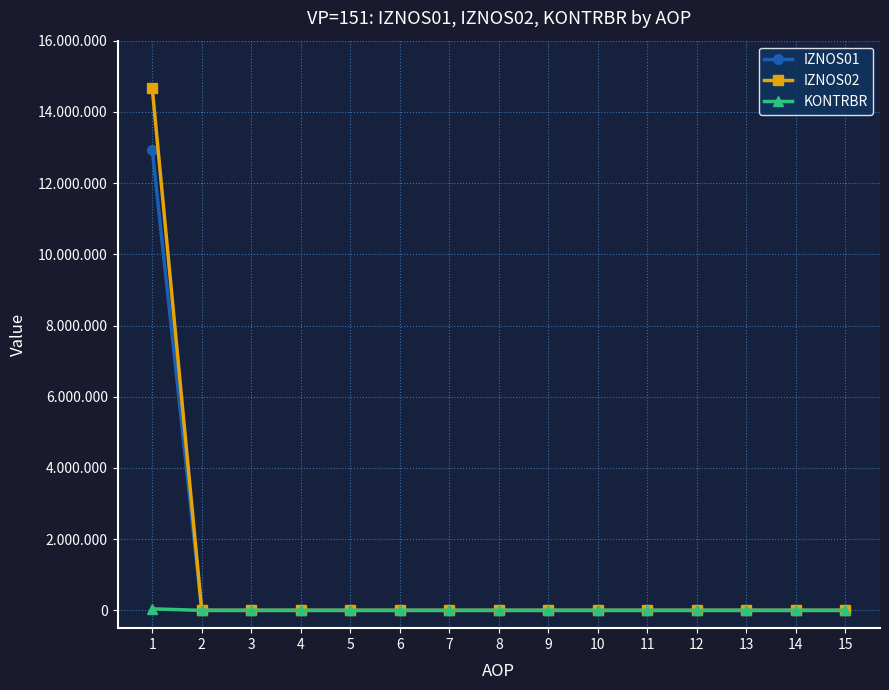

Which category has the lowest value across all series?

2